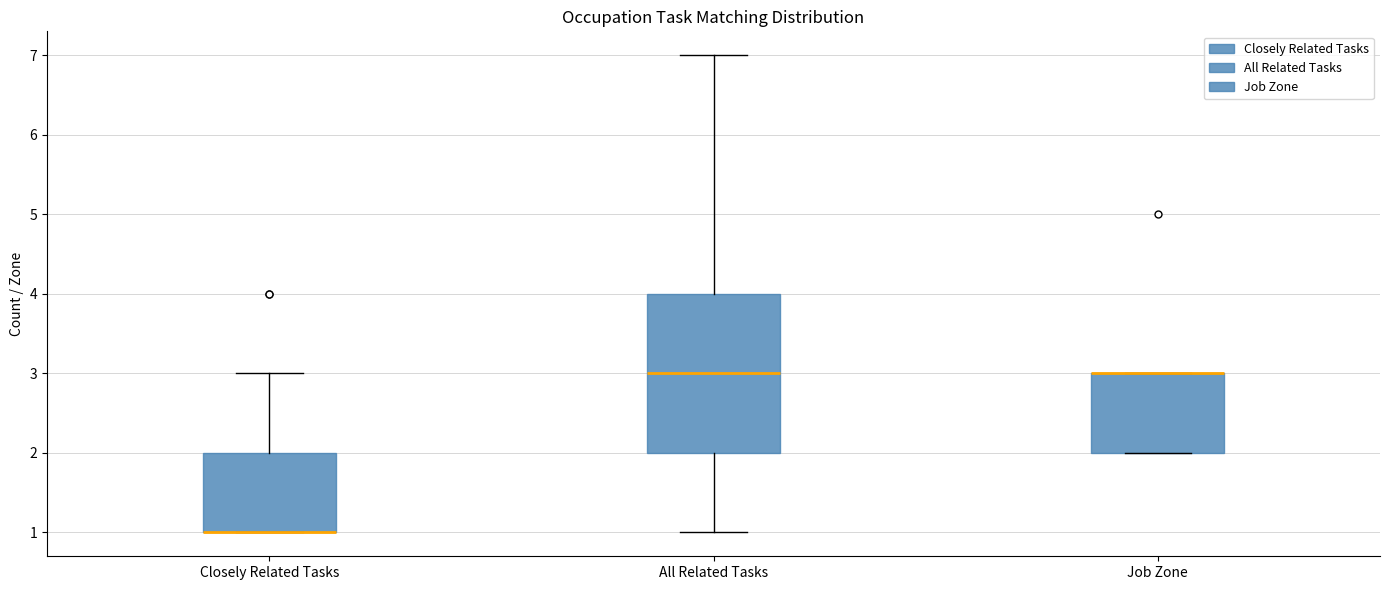

Reading left to right, read every box against the y-axis: the position of its median line, the range the box covers, and the ends of its whiskers. The values are not printed on the chart, so give them approximately, as read against the axis.

Closely Related Tasks: median 1 (drawn on the box's lower edge), box 1 to 2, whiskers 1 to 3
All Related Tasks: median 3, box 2 to 4, whiskers 1 to 7
Job Zone: median 3 (drawn on the box's upper edge), box 2 to 3, whiskers 2 to 3